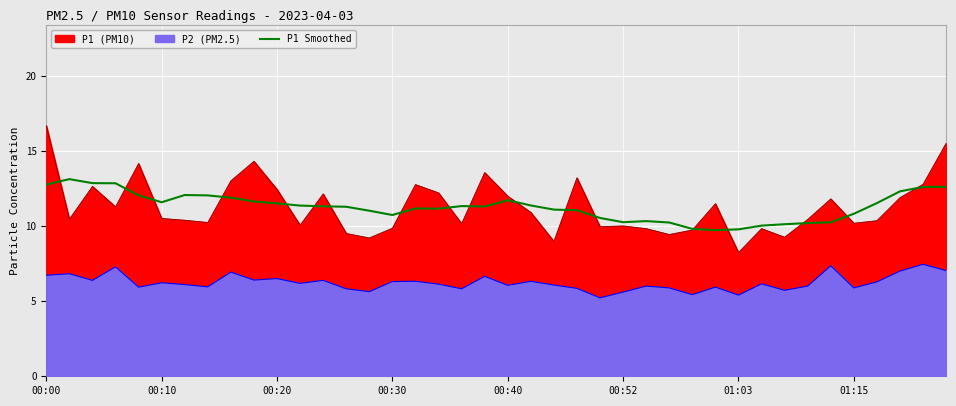

What is the difference between the maximum and minimum values?

3.4